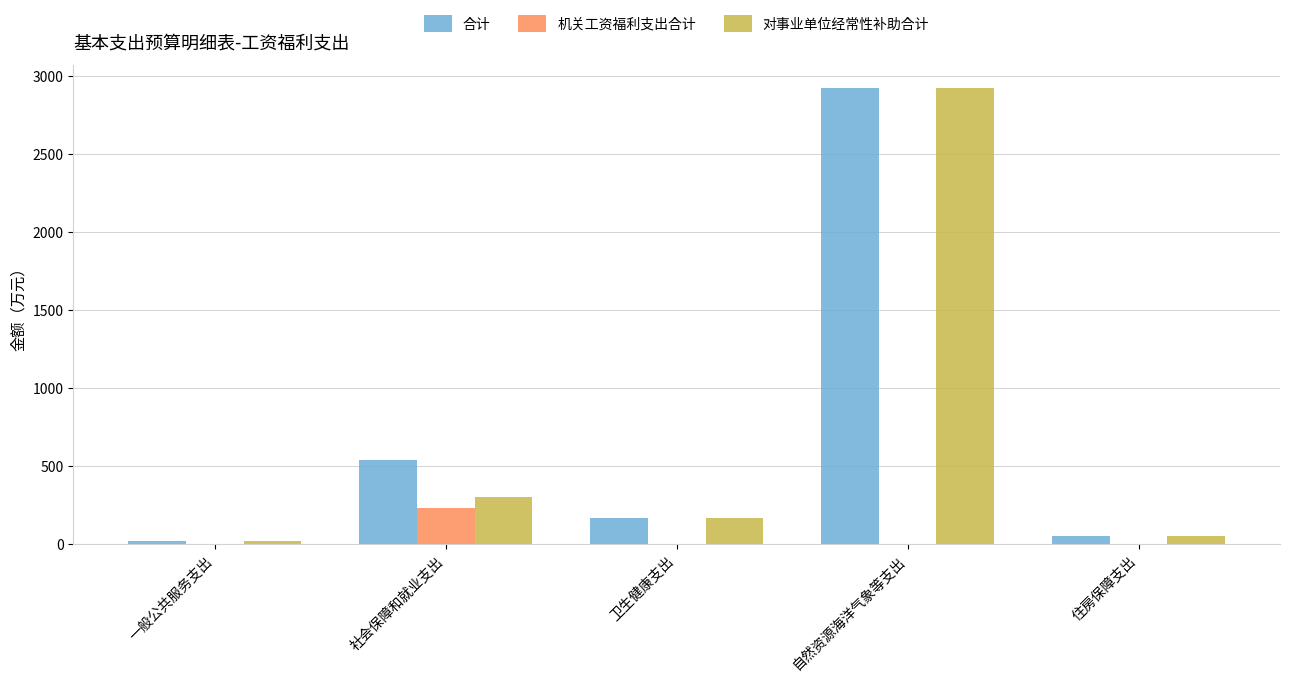

How many distinct data groups are displayed?

3